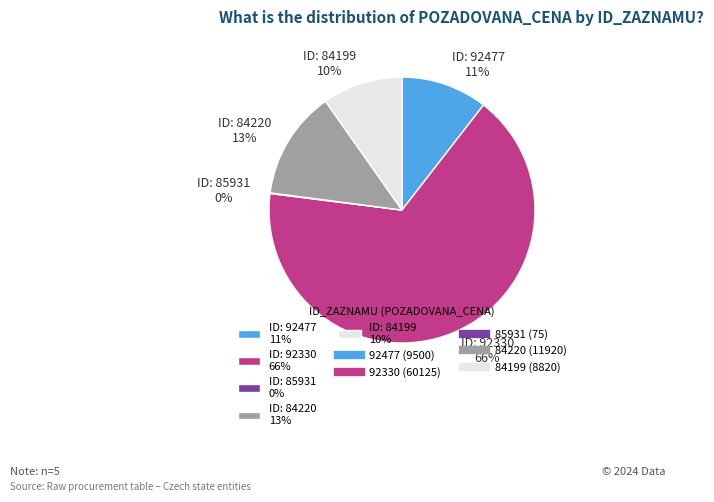

True or false: ID: 92330 66% accounts for 58% of the total.

False